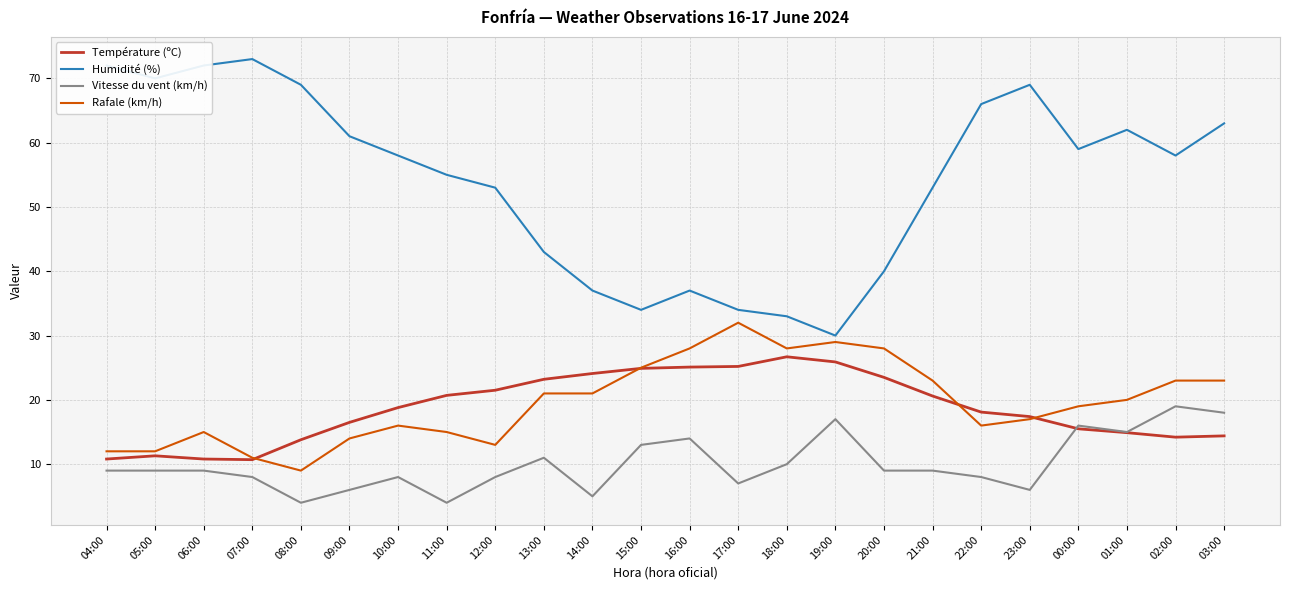

At which label does Rafale (km/h) reach its peak?

17:00